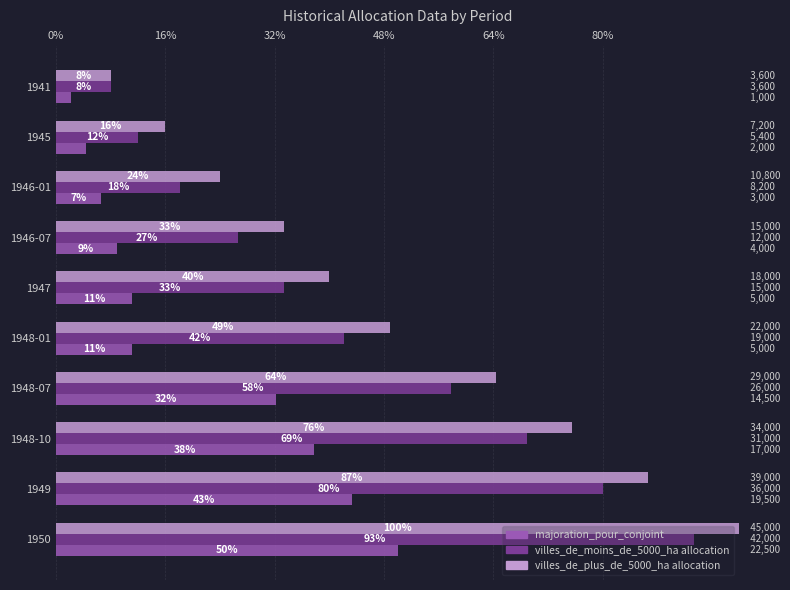

What are all the series names shown in the legend?

majoration_pour_conjoint, villes_de_moins_de_5000_ha allocation, villes_de_plus_de_5000_ha allocation